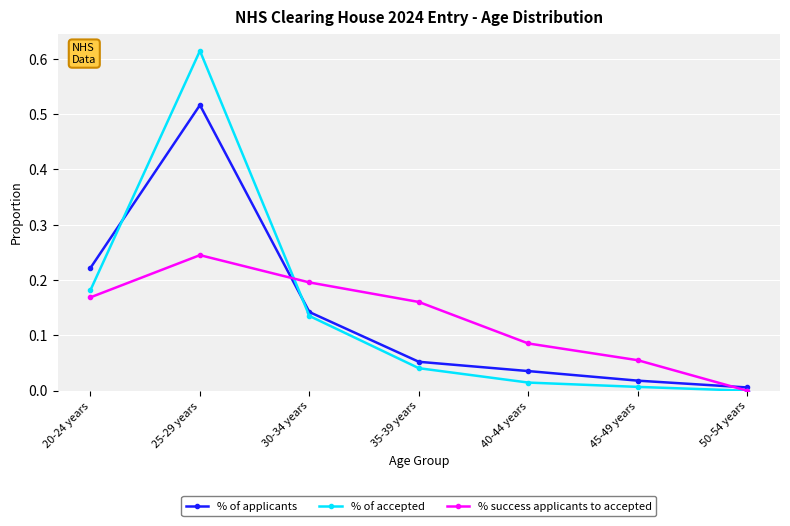

At which category does % success applicants to accepted reach its first local peak?

25-29 years